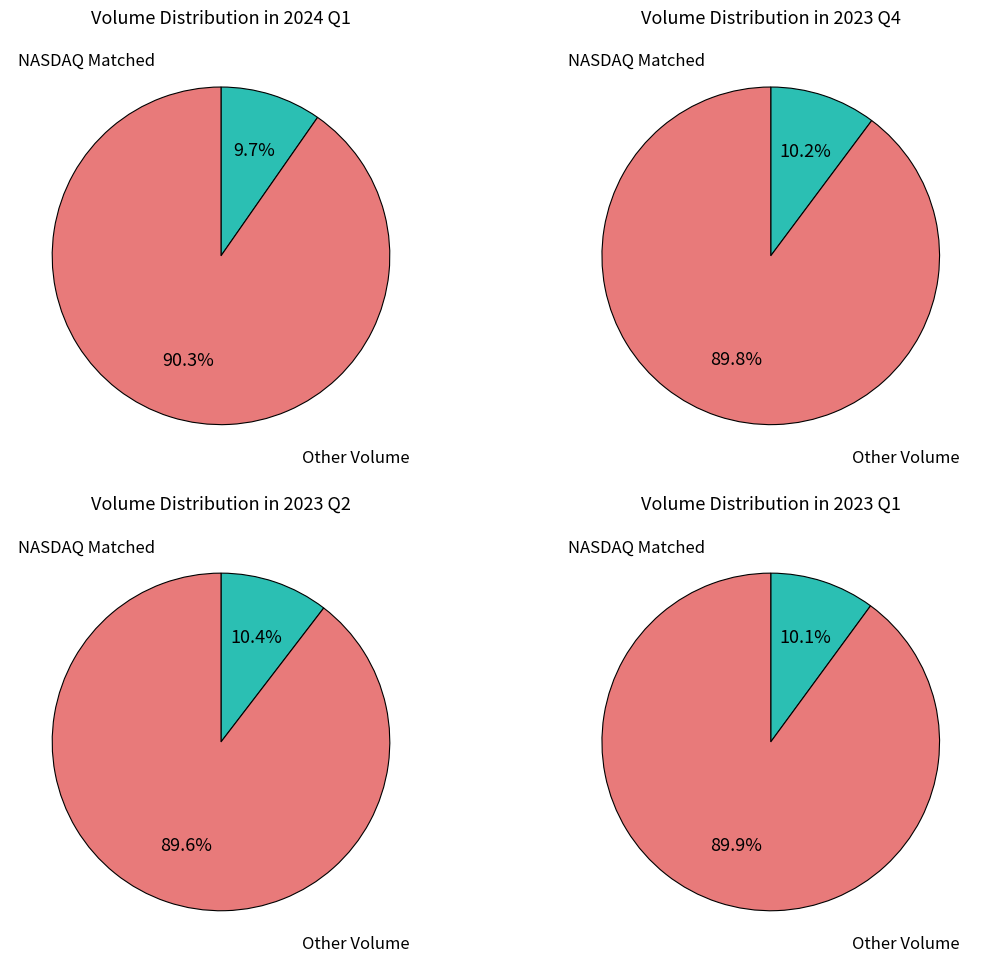

True or false: 2023-02 accounts for 1% of the total.

False